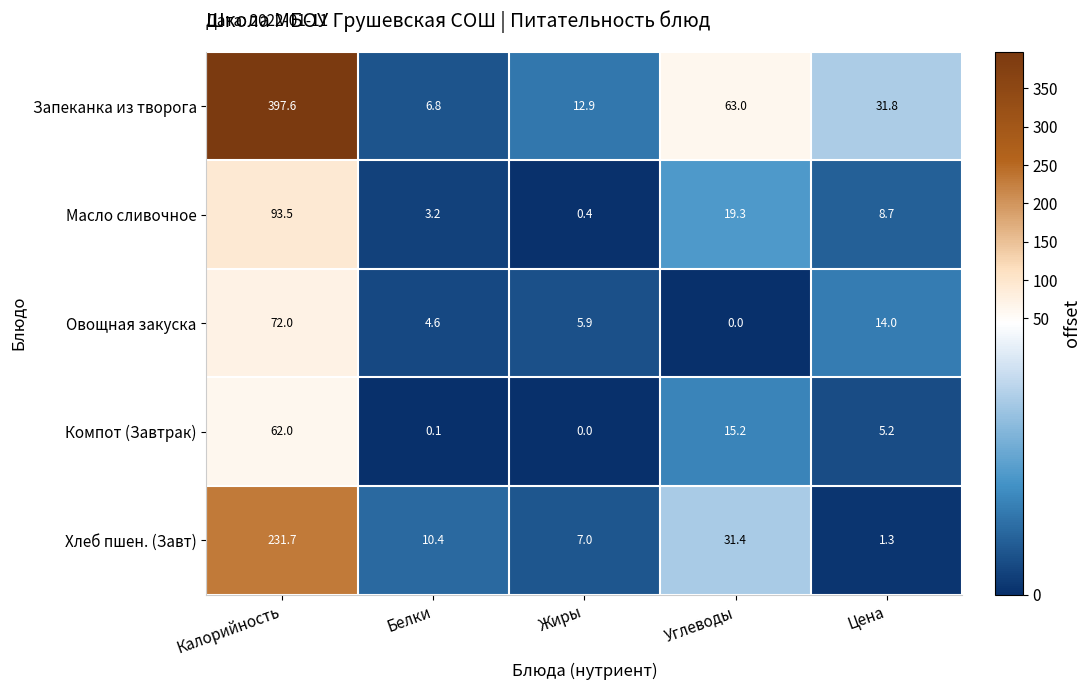

The value of Хлеб пшен. (Завт) at Цена is 2.0. True or false?

False